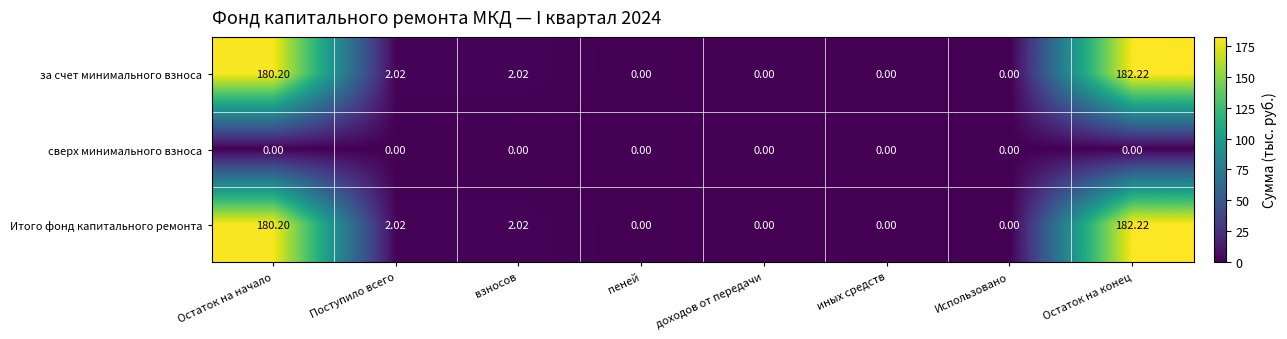

Which label corresponds to the largest value in the chart?

Остаток на конец